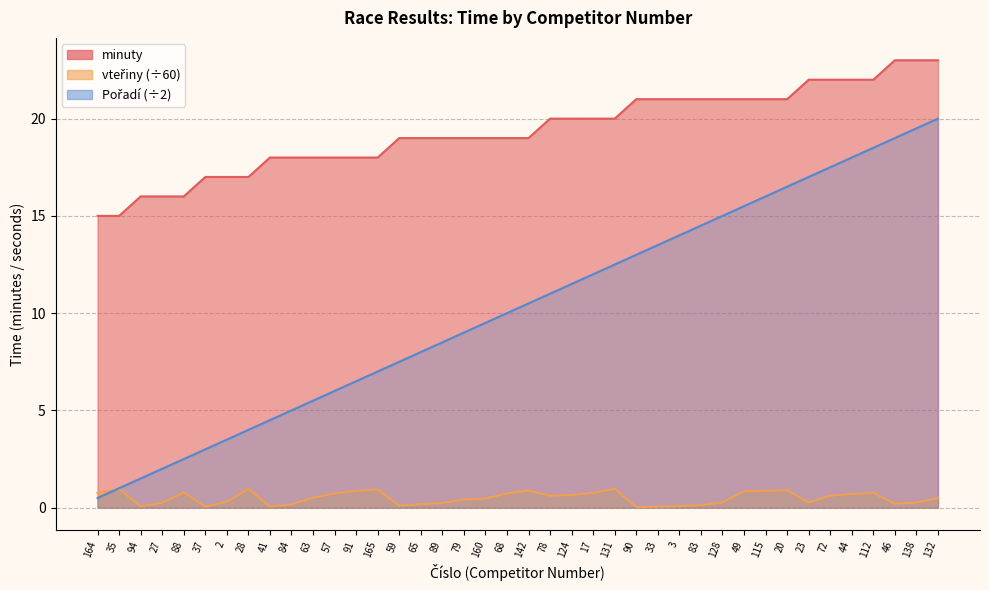

How many lines are shown in the chart?

2